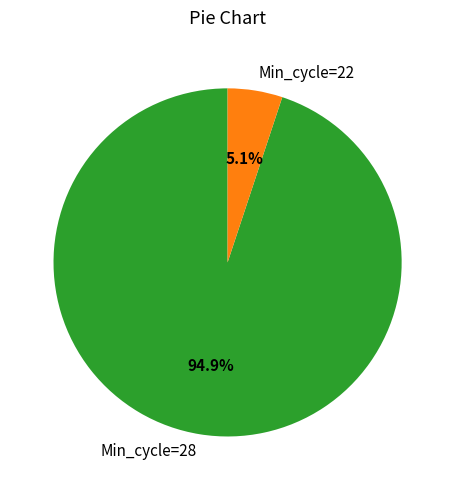

Between Min_cycle=28 and Min_cycle=22, which is larger?

Min_cycle=28